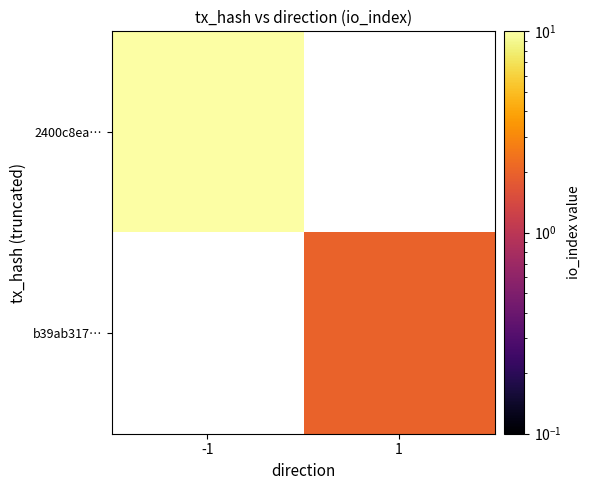

How many positive values does the 2400c8ea… series have?

1